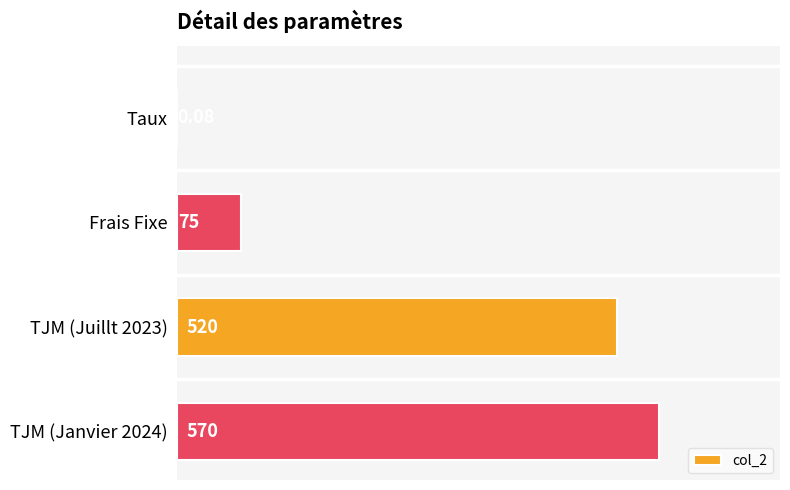

Where is the data nearest to the value 285?

Frais Fixe